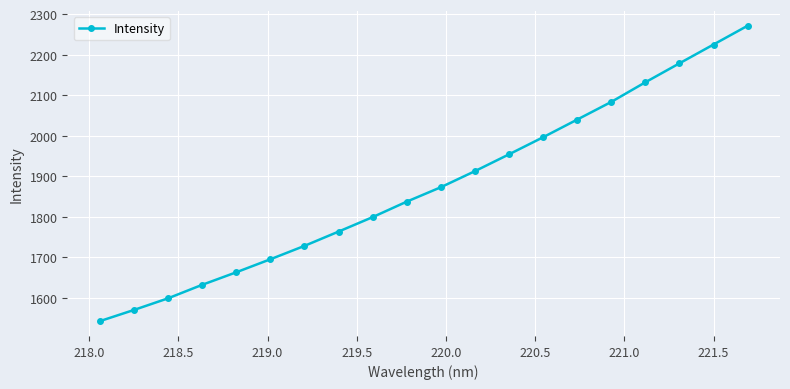

What is the value of the 15th point from the left?

2039.7